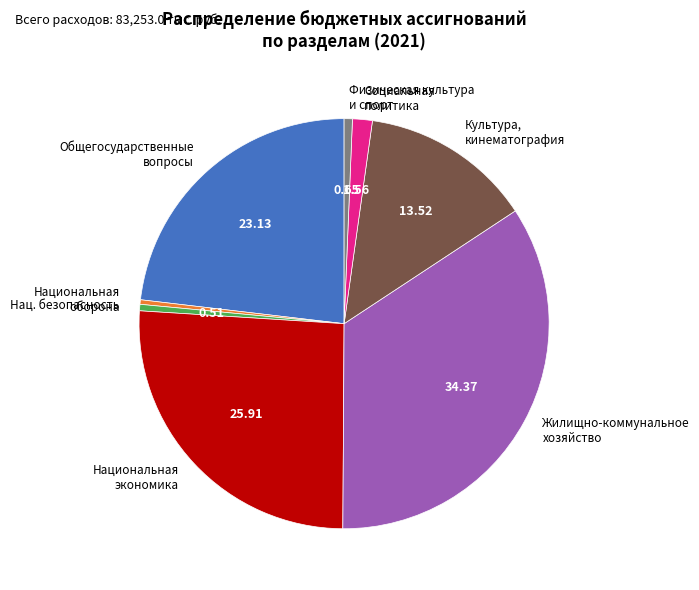

Is there a majority slice in this chart?

No